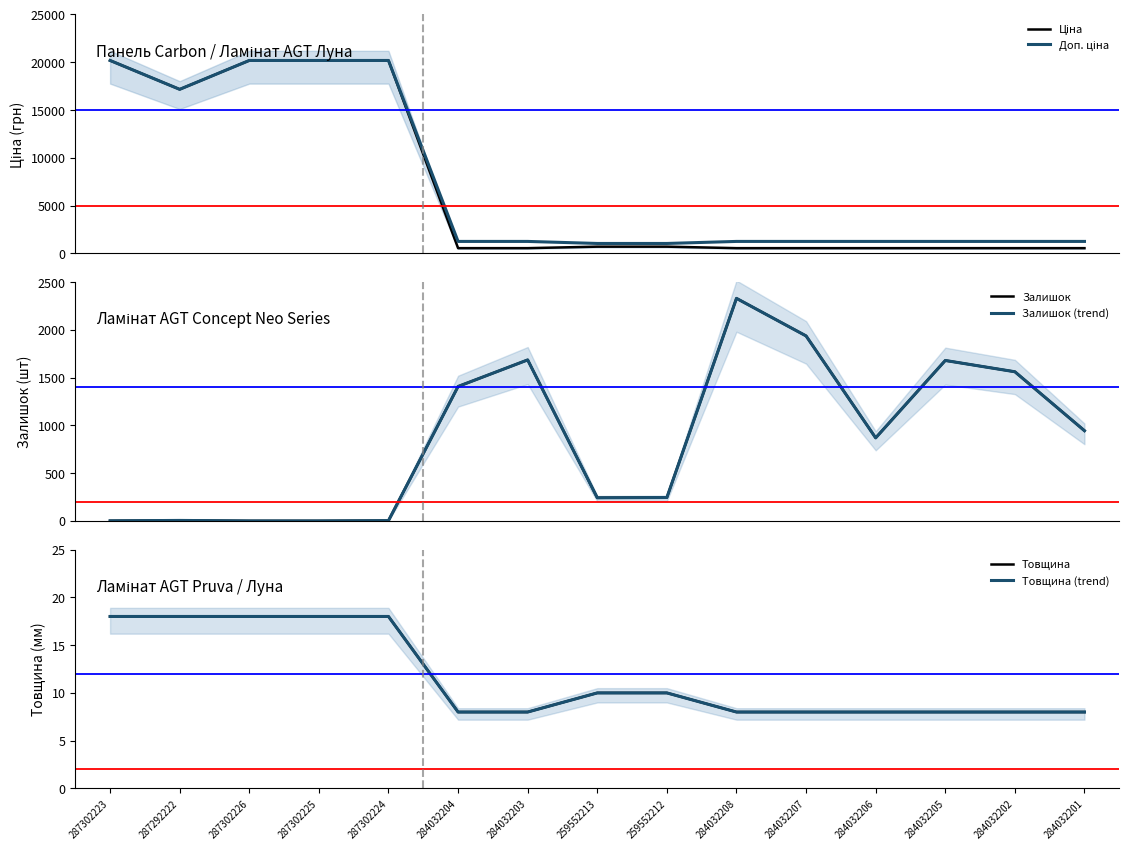

The value of Ціна at 259552212 is 192.6. True or false?

False